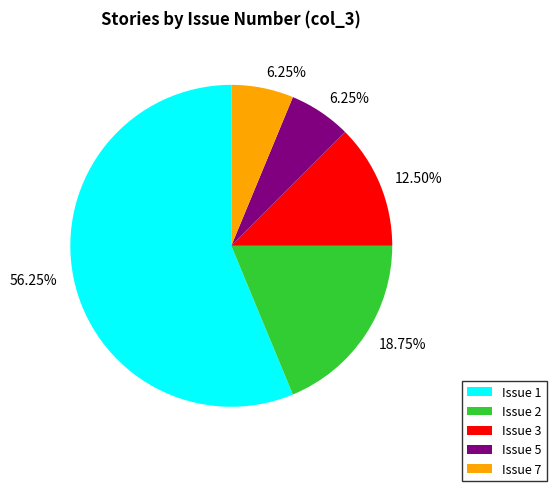

Is there a majority slice in this chart?

Yes